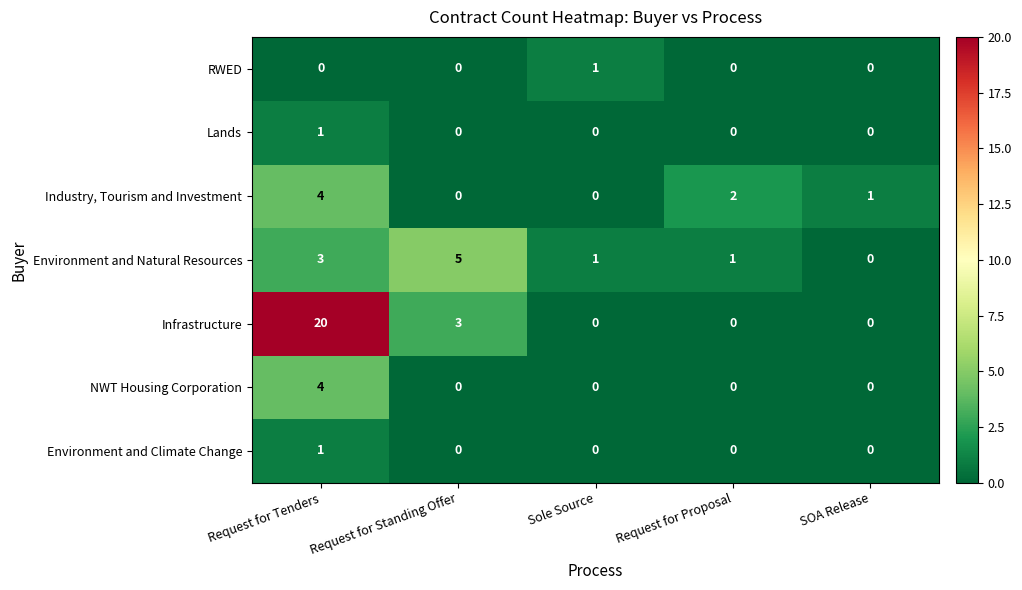

Which series has the largest range (max minus min)?

Infrastructure